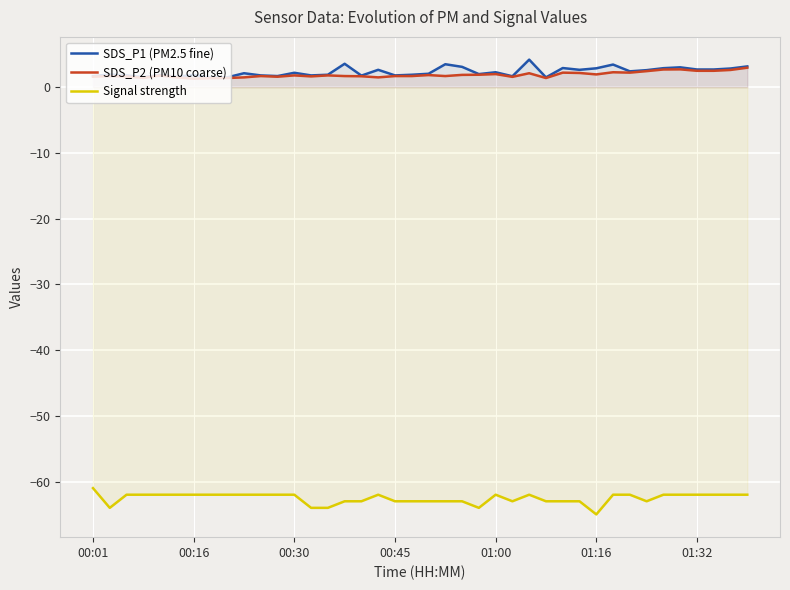

How many lines are shown in the chart?

3